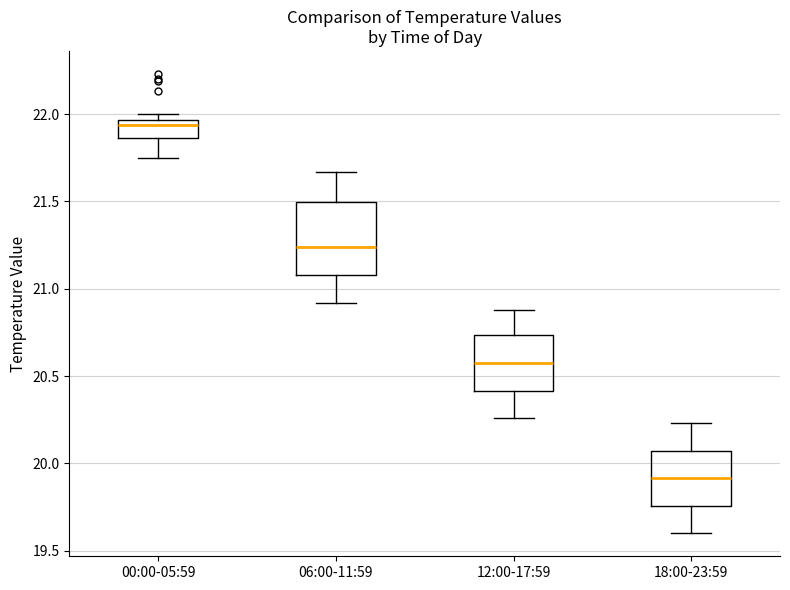

Which box has the lowest median line?

18:00-23:59